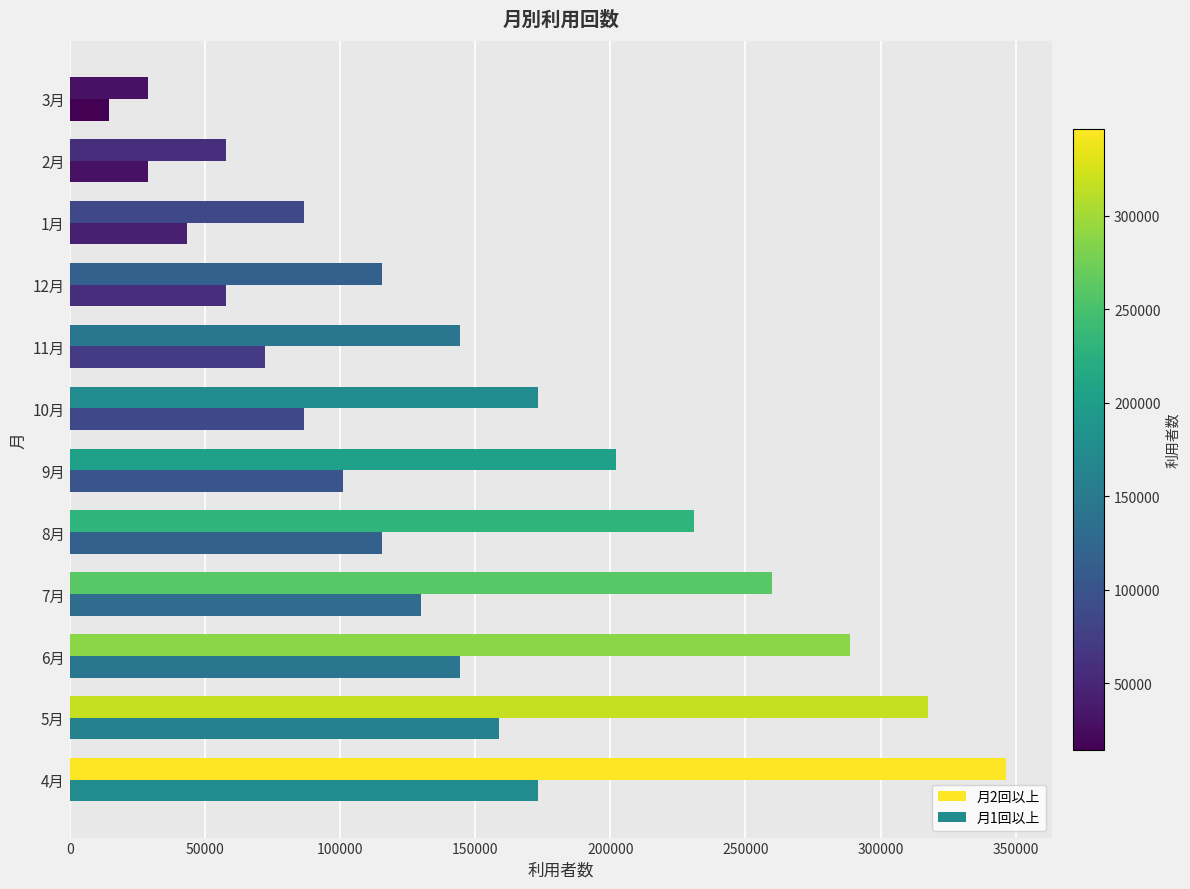

How many data points does each series have?

12